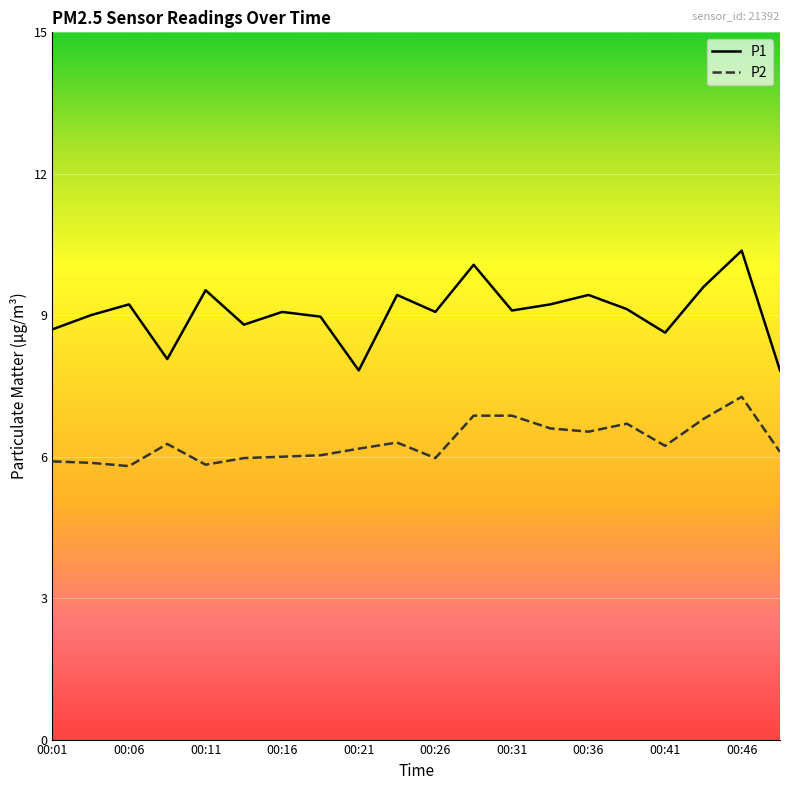

What is the difference between the maximum and minimum values in the P1 series?

2.5